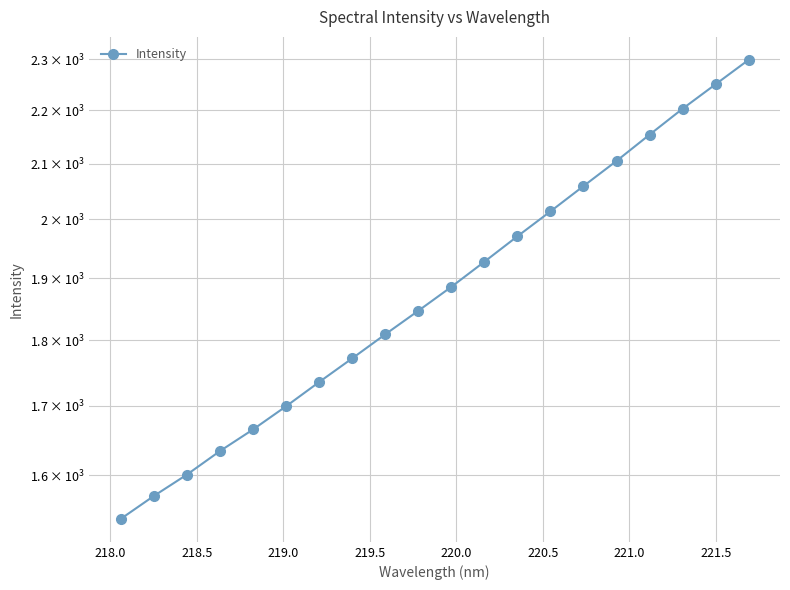

How many lines are shown in the chart?

1